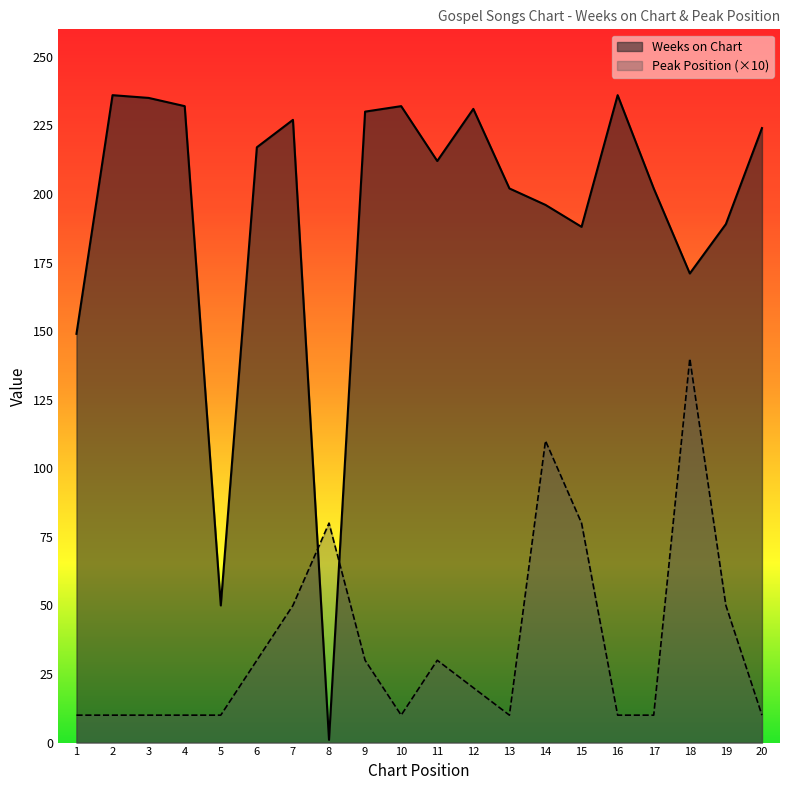

Which label corresponds to the largest value in the chart?

2